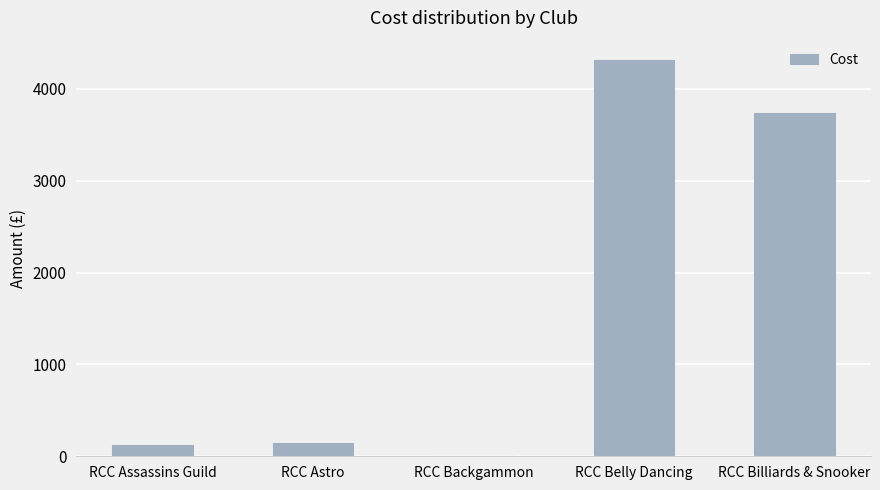

Are the bars grouped side by side (vs. stacked)?

No